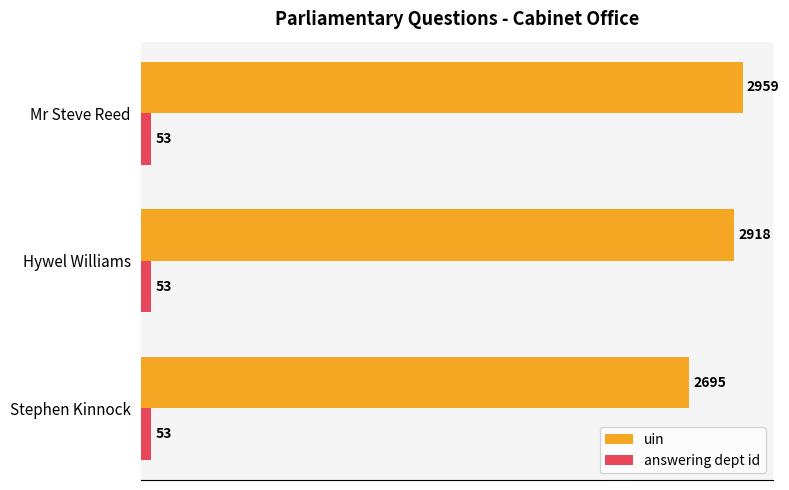

Which series has the largest total across all categories?

uin